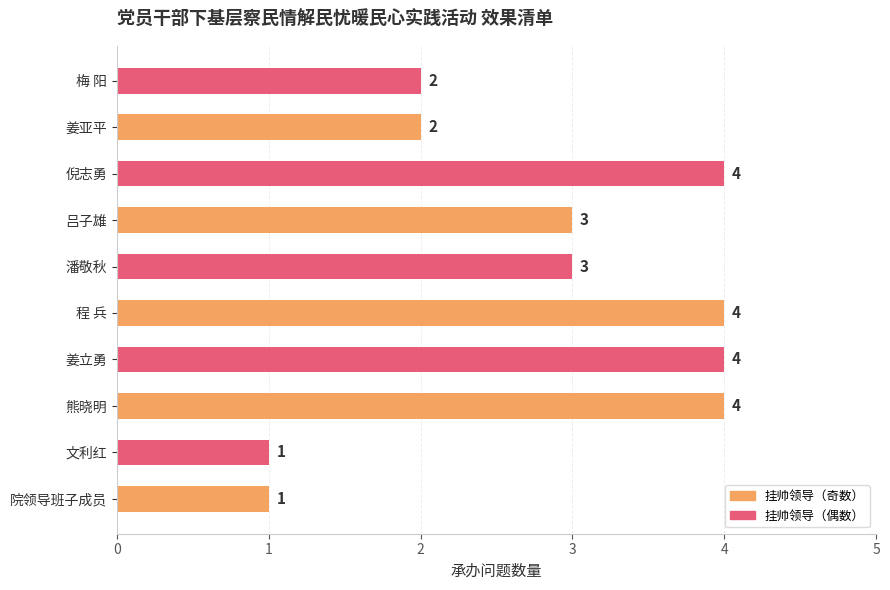

What is the smallest value displayed?

1